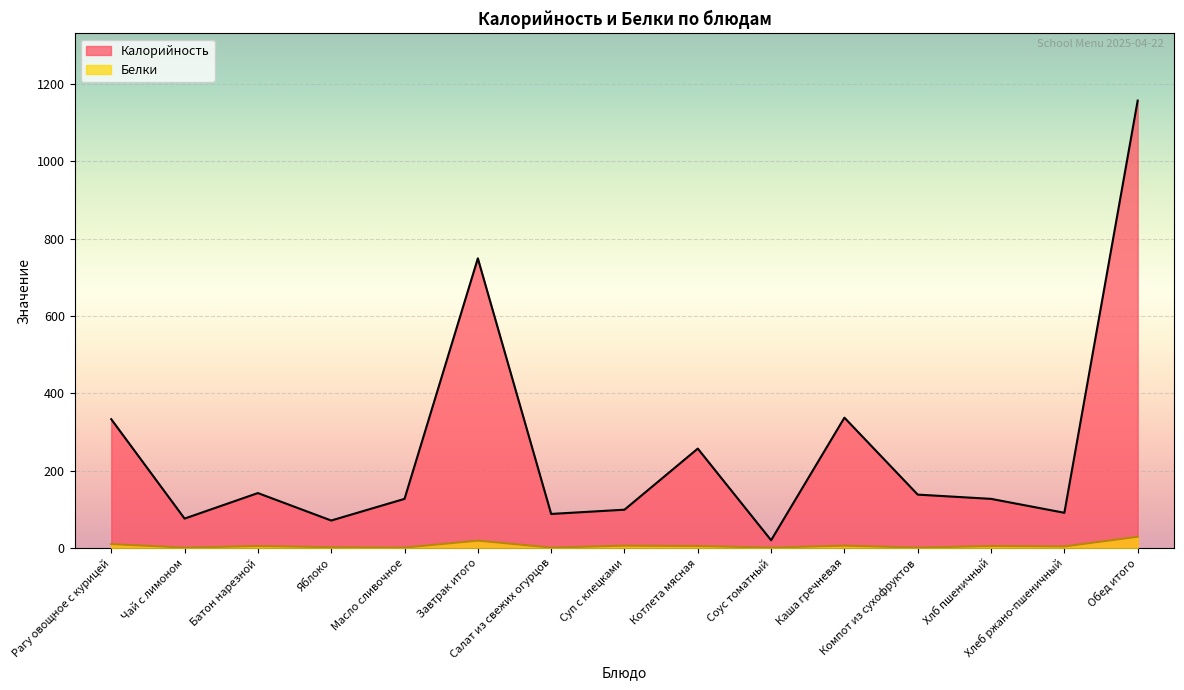

What is the highest value of the Белки series?

29